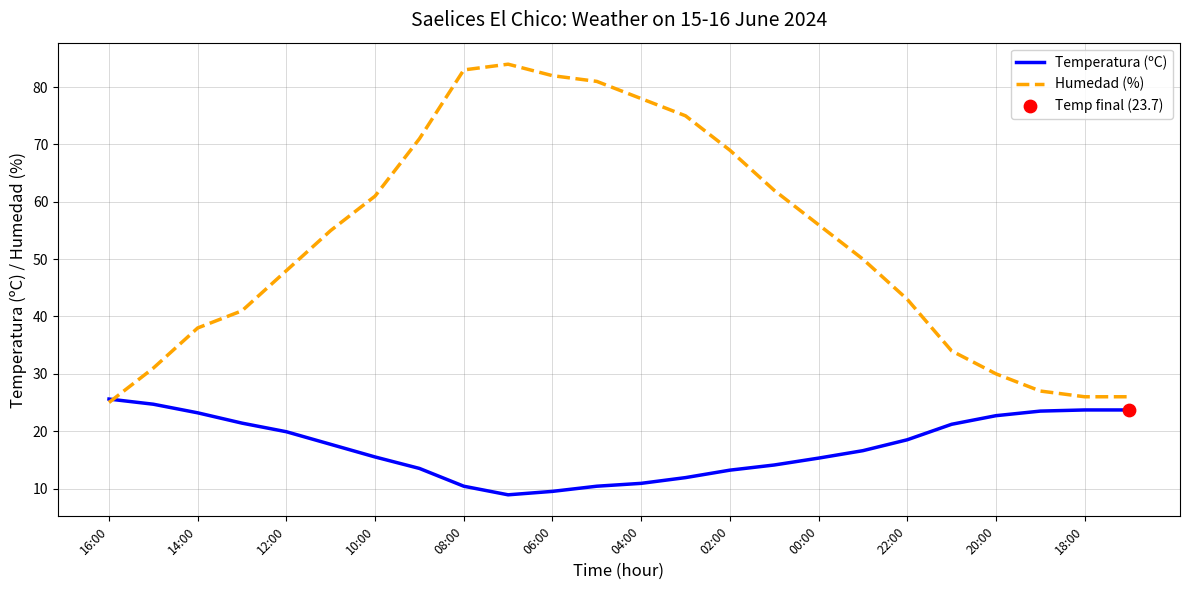

Which series has the largest total across all categories?

Humedad (%)